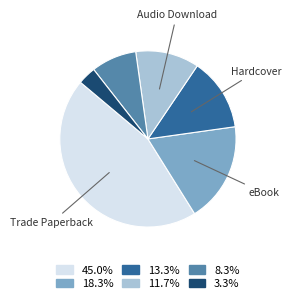

Does any single category account for the majority?

No